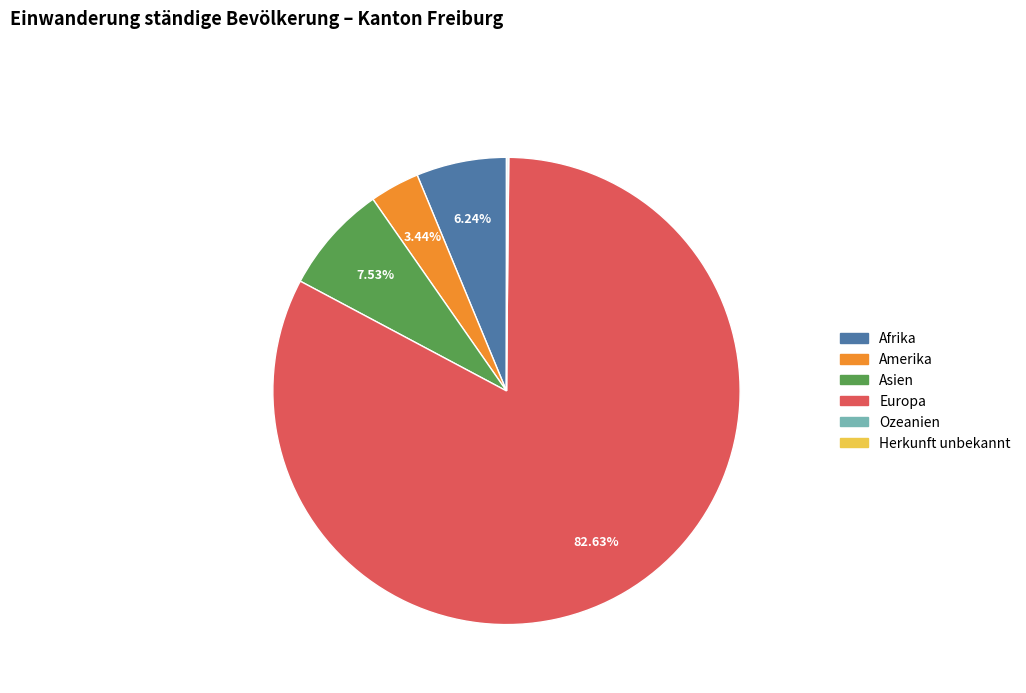

Which category has the biggest portion of the pie?

Europa